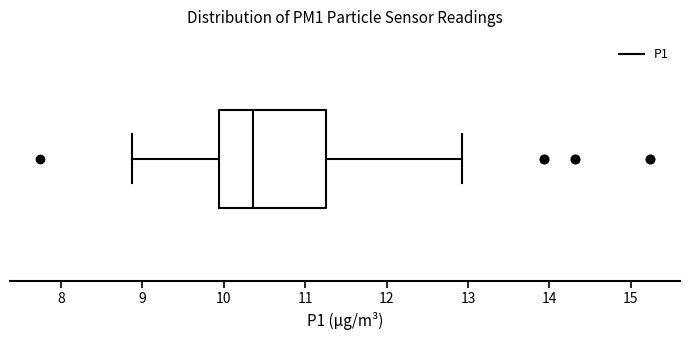

Transcribe this box plot: give where the median line is, the range the box spans, and where the two whiskers end, as read against the x-axis. The values are not printed on the chart, so give them approximately, as read against the axis.

median 10.4, box 9.9 to 11.3, whiskers 8.9 to 12.9